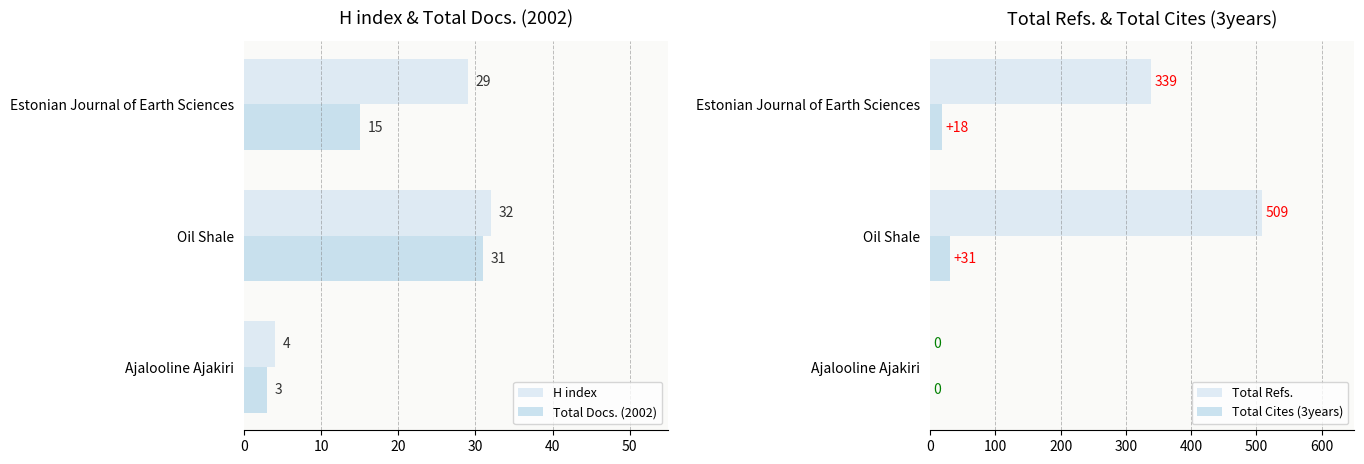

Is it true that Total Refs. equals 204 at Estonian Journal of Earth Sciences?

False